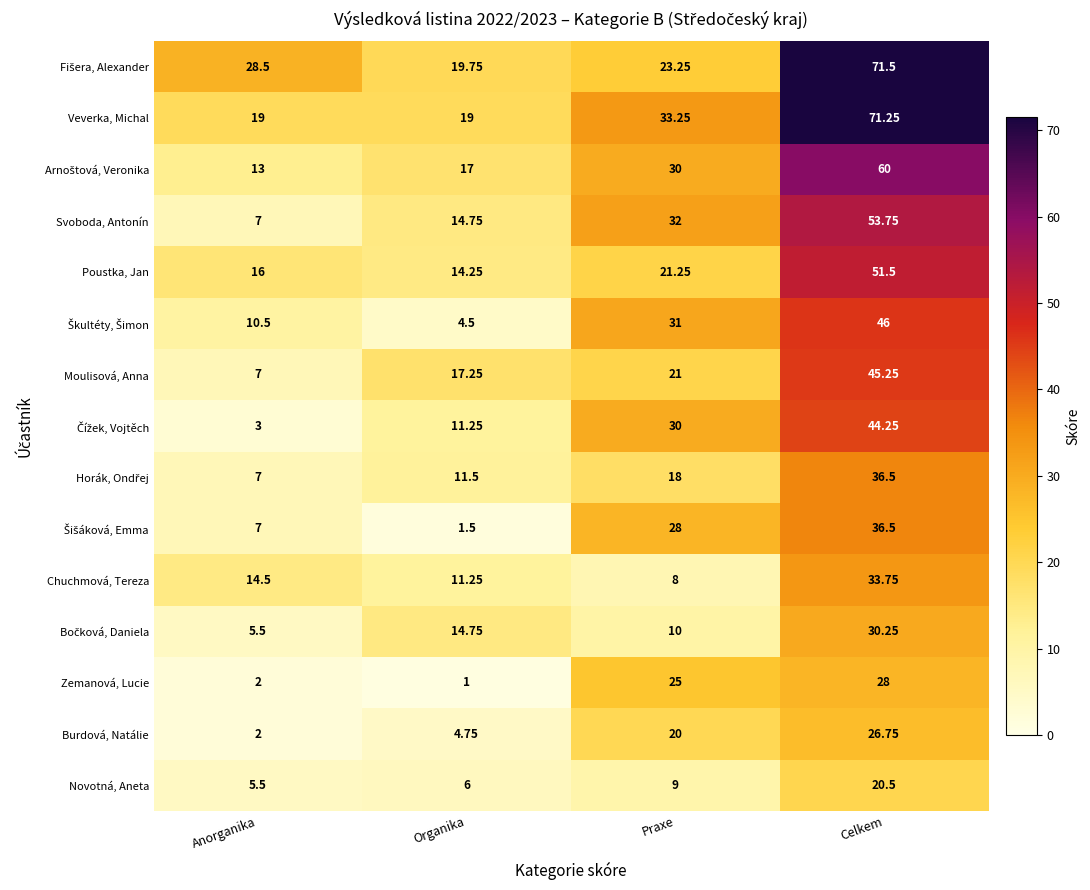

At which label is Moulisová, Anna closest to 26?

Praxe